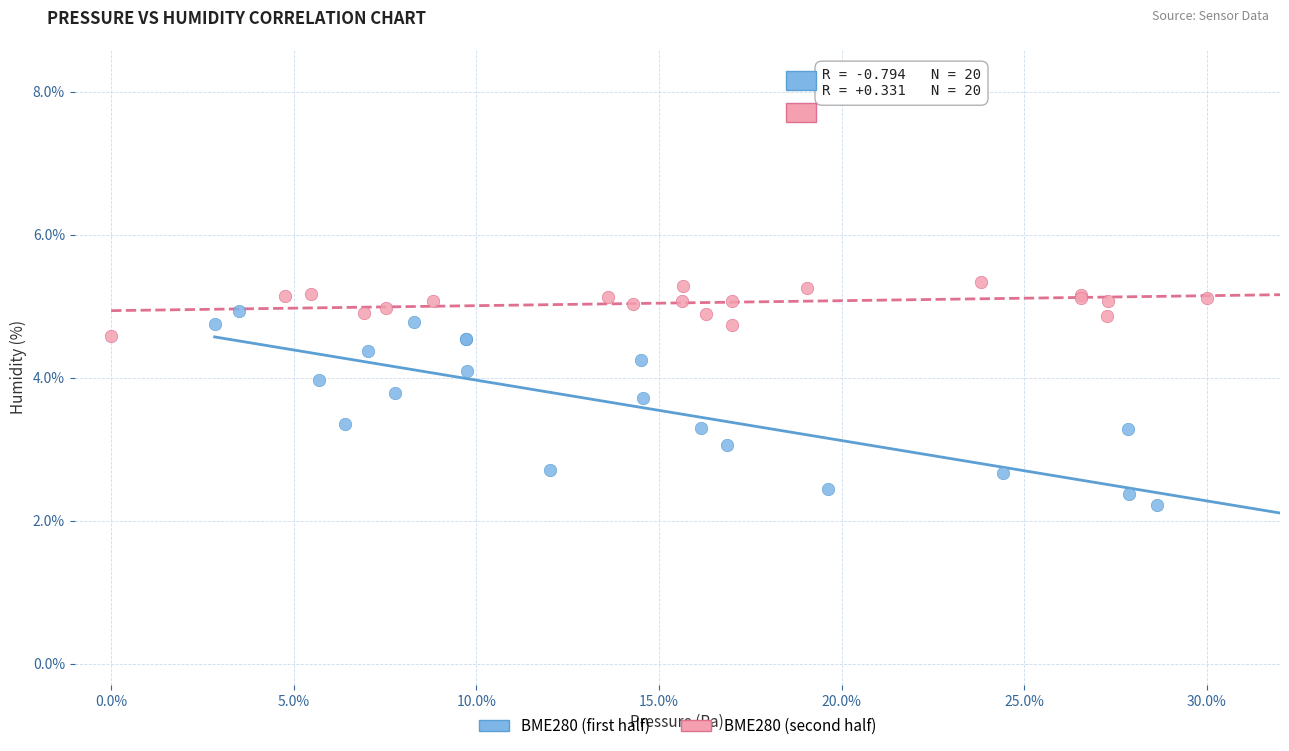

What are all the series names shown in the legend?

BME280 (first half), BME280 (second half)